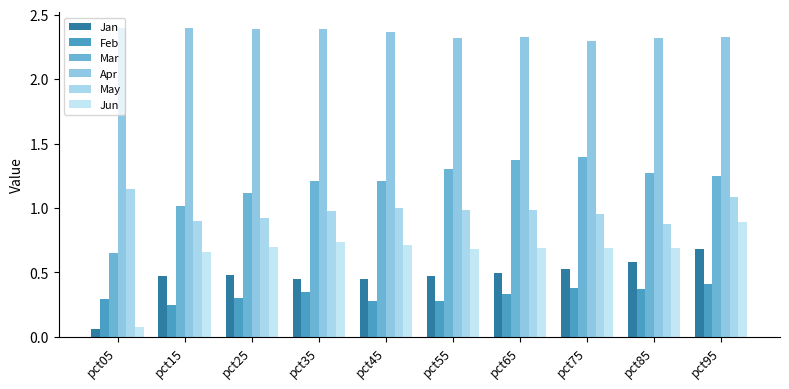

Is it true that Feb equals 0.4 at pct75?

True